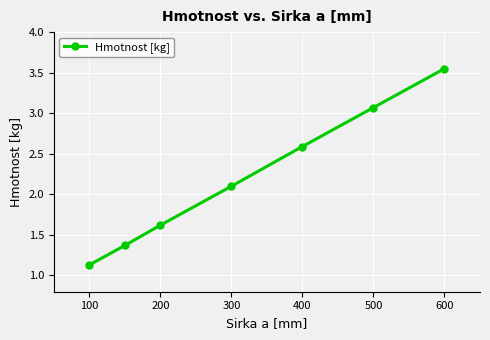

How many values are below 2?

3